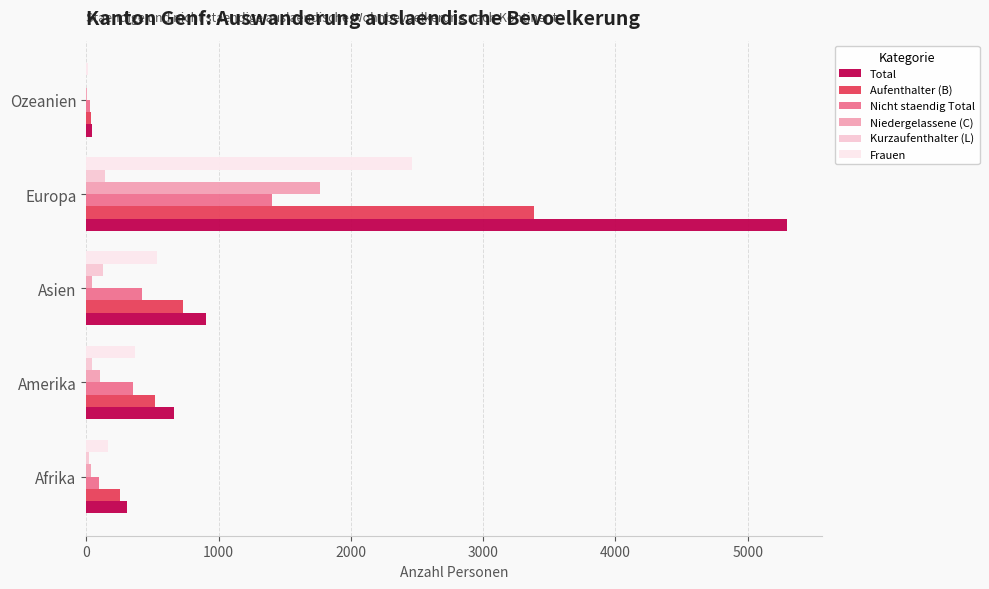

Is the value of Kurzaufenthalter (L) at Amerika greater than the value of Nicht staendig Total at Asien?

No